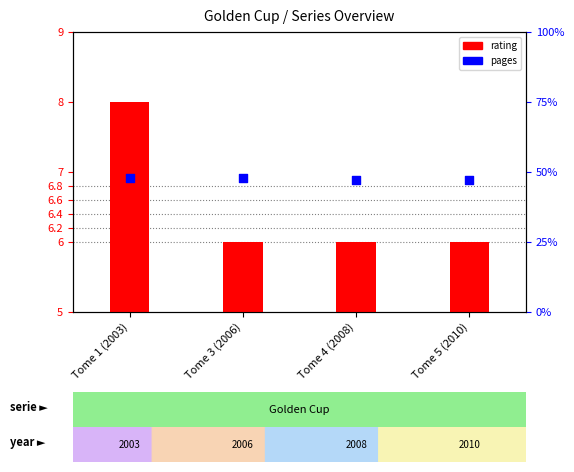

Which series contains the highest Y value?

pages